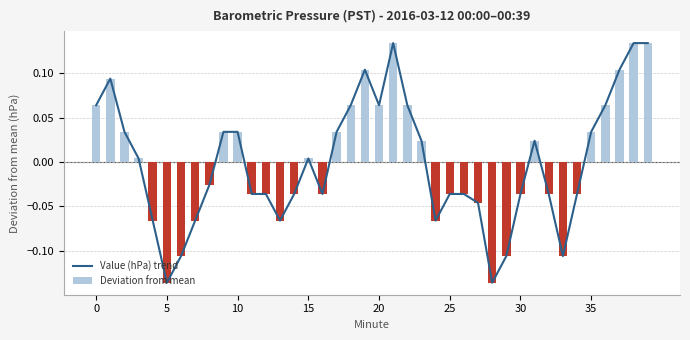

What is the highest value of the Deviation from mean series?

0.1